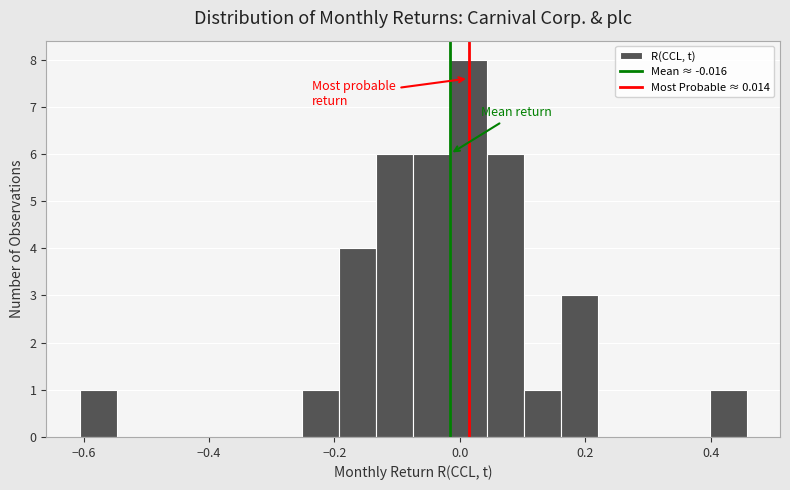

Around what value on the x-axis is the tallest bar? Give the approximate position of its centre, as read against the axis.

0.02